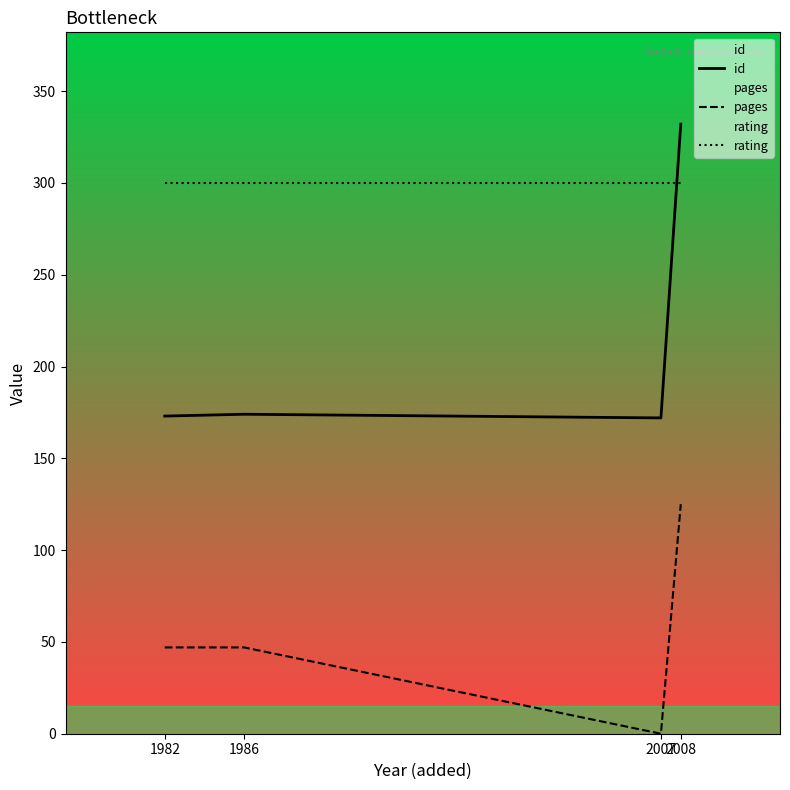

Is it true that rating equals 300 at 2008?

True